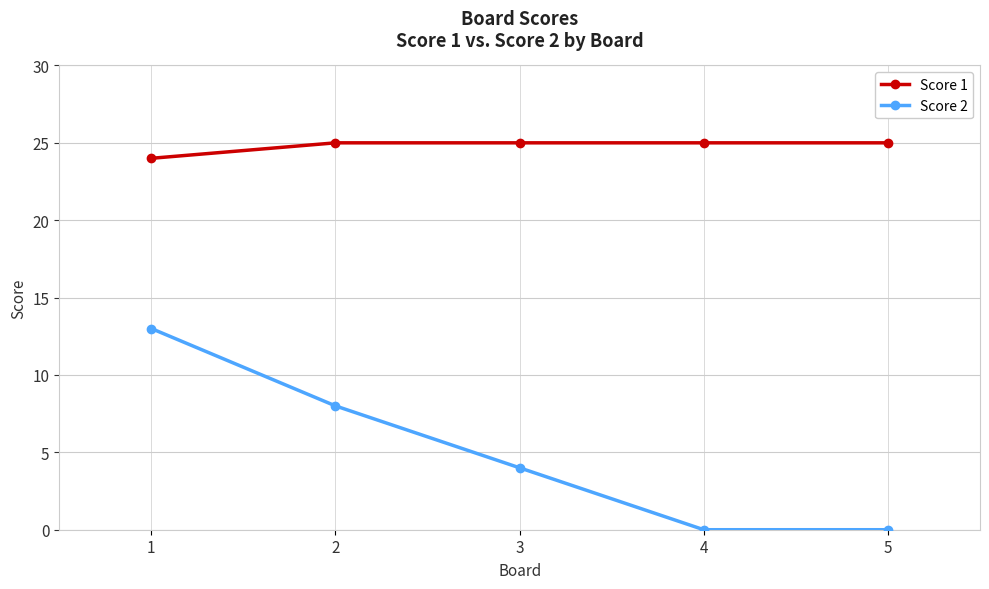

True or false: Score 2 and Score 1 intersect in this chart.

False